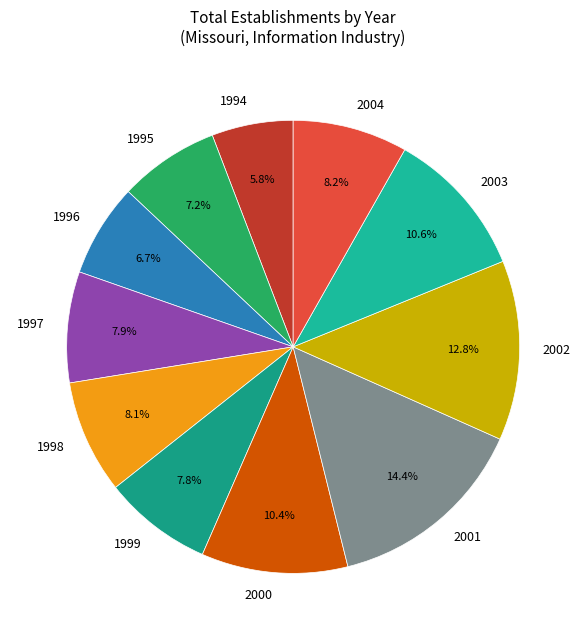

Approximately how many times larger is the value at 1996 compared to 1995?

0.9